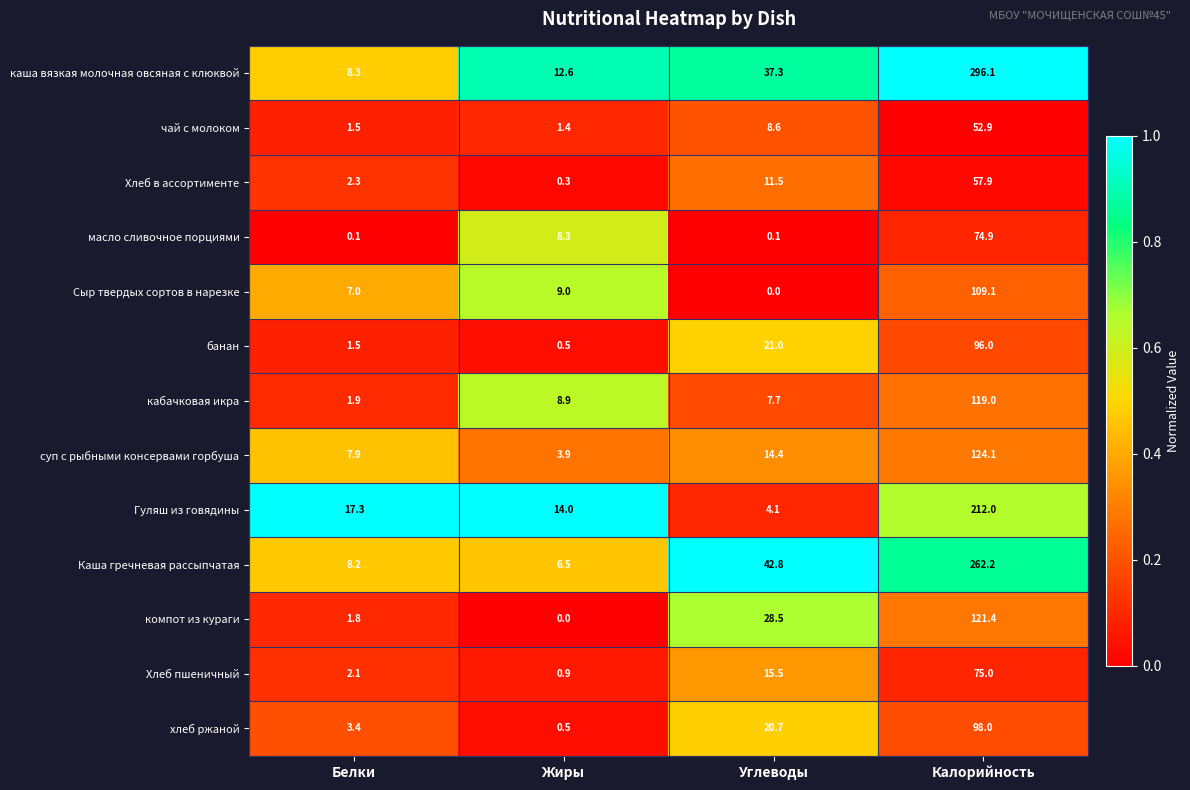

Where does the кабачковая икра series first go above 8?

Жиры